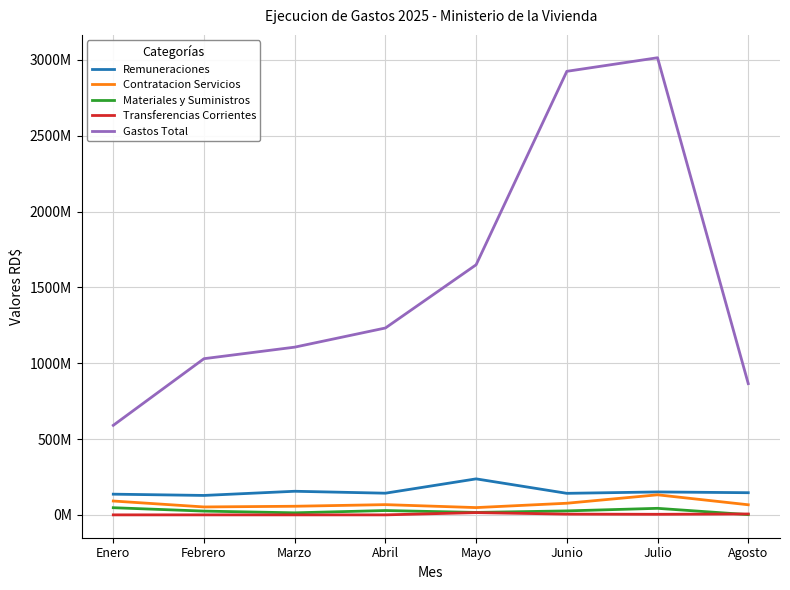

The value of Transferencias Corrientes at Julio is 3750000.0. True or false?

True